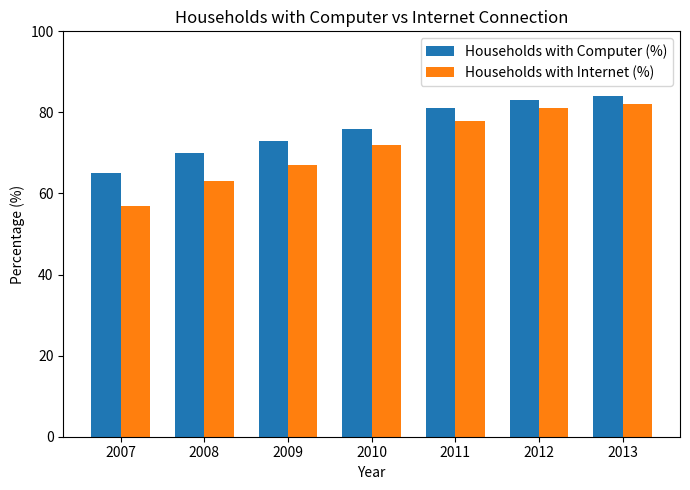

What is the approximate value of Households with Computer (%) at 2007?

65